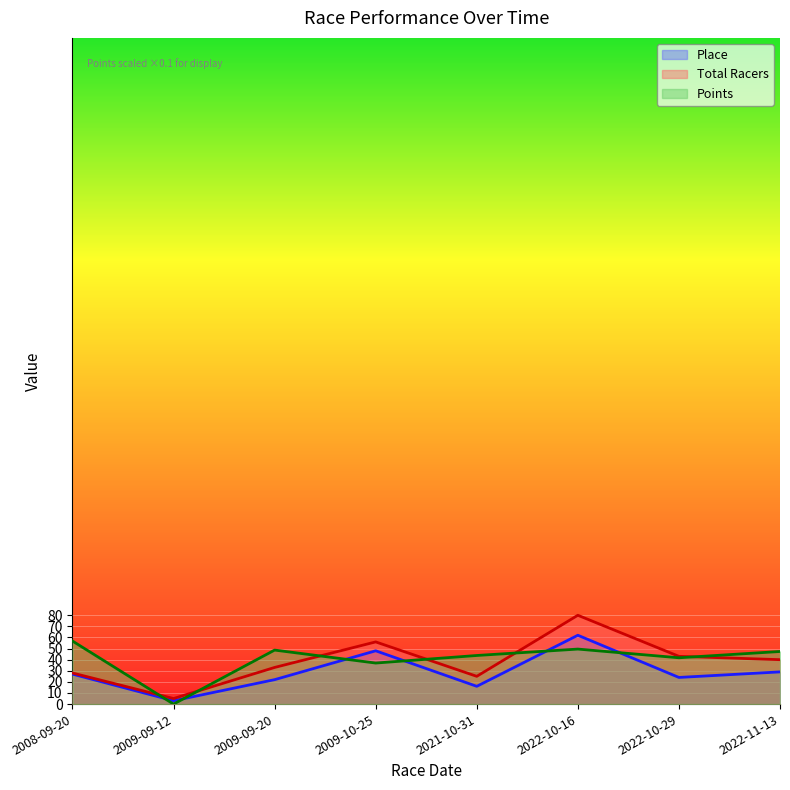

What are all the series names shown in the legend?

Place, Total Racers, Points